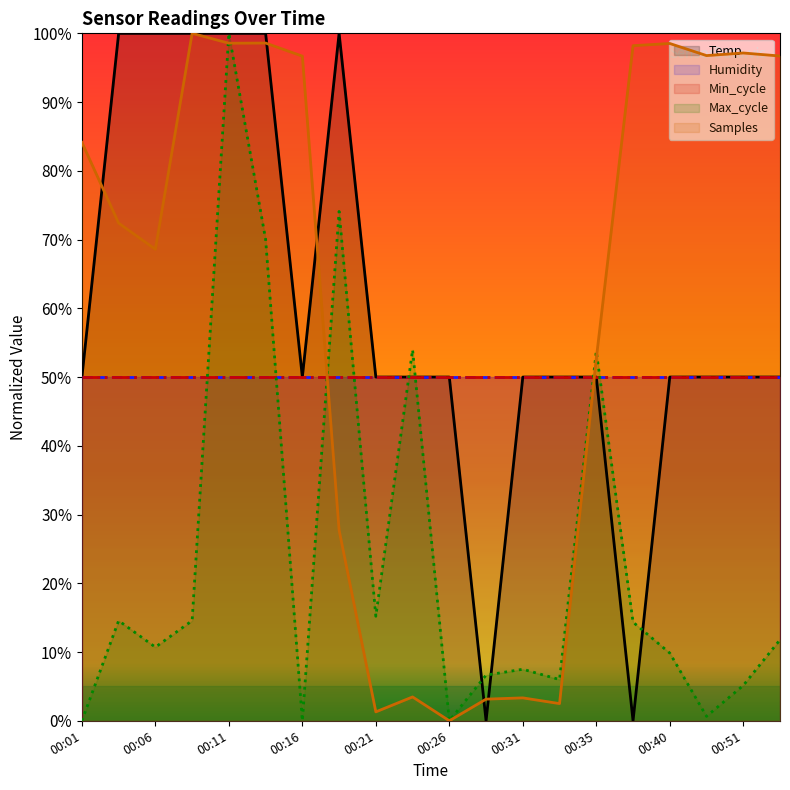

The Samples series shows 5.5 at 00:23. True or false?

False